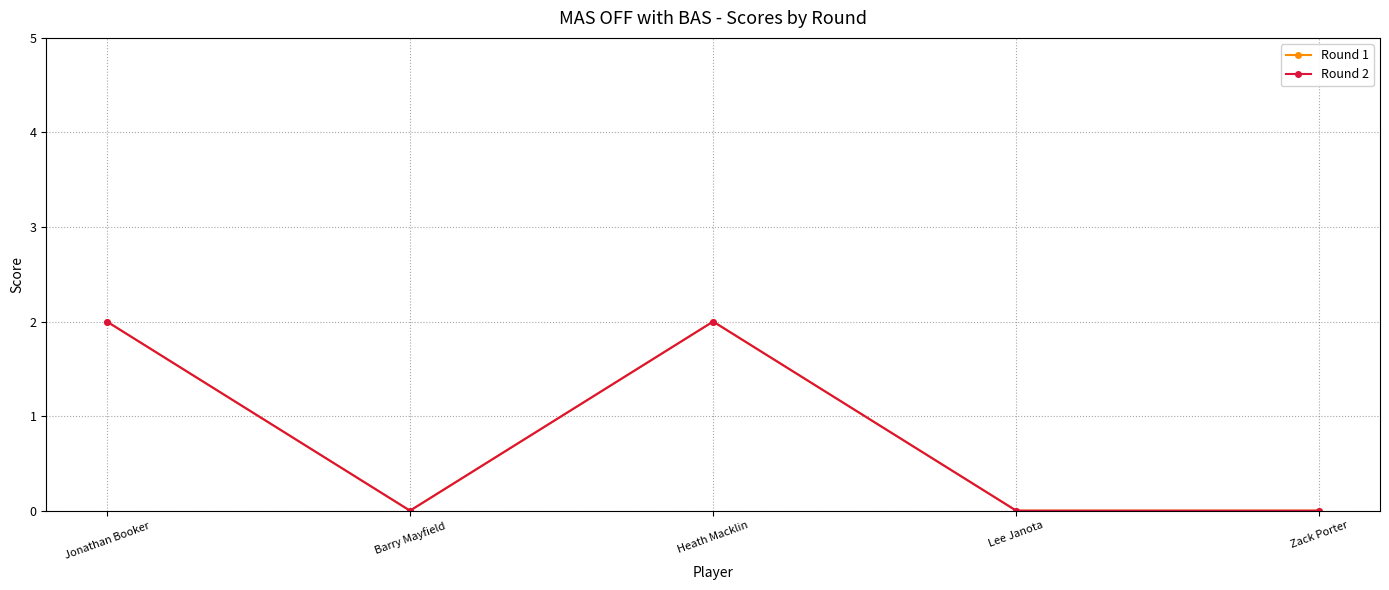

Which category has the highest value in the Round 1 series?

Jonathan Booker